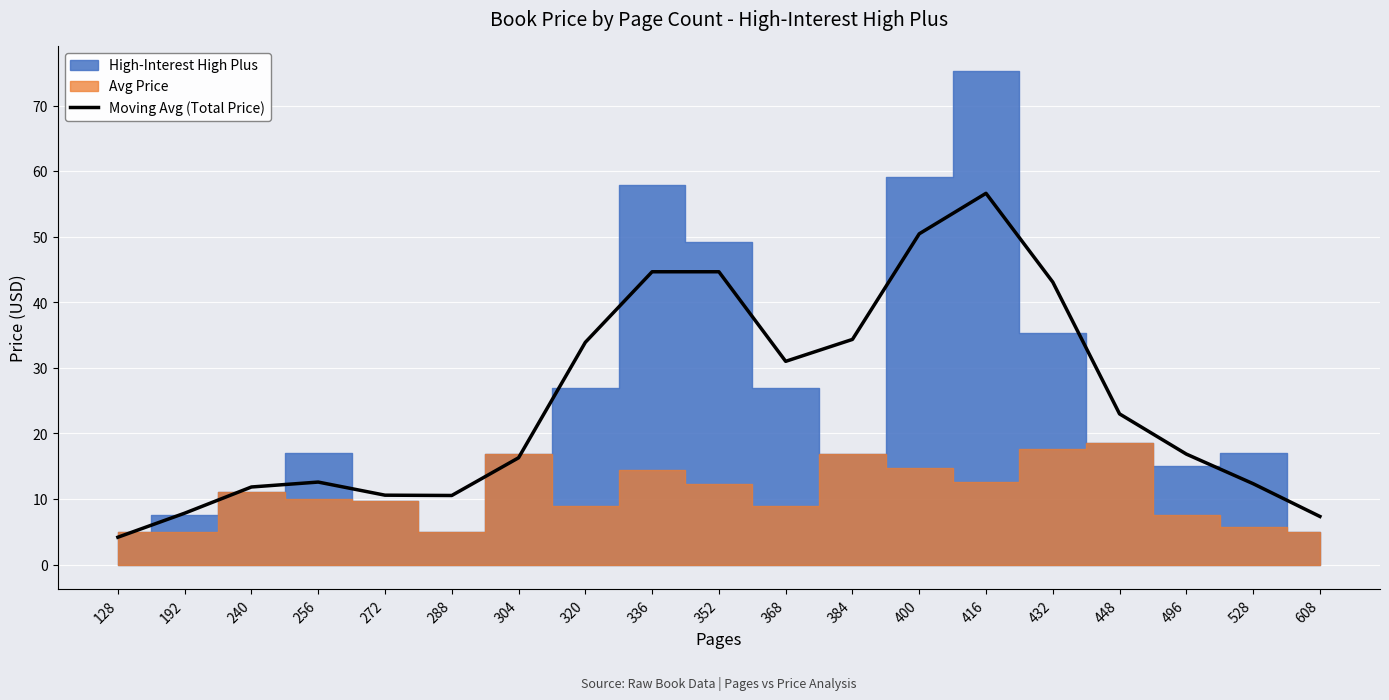

How many points are lower than both their immediate neighbors (excluding endpoints)?

2